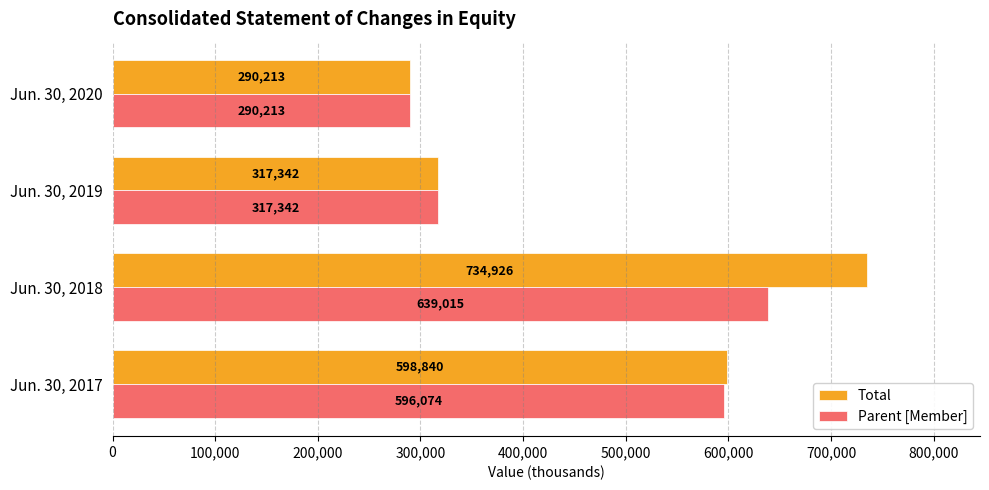

Rank the series by their maximum value, from lowest to highest.

Parent [Member], Total